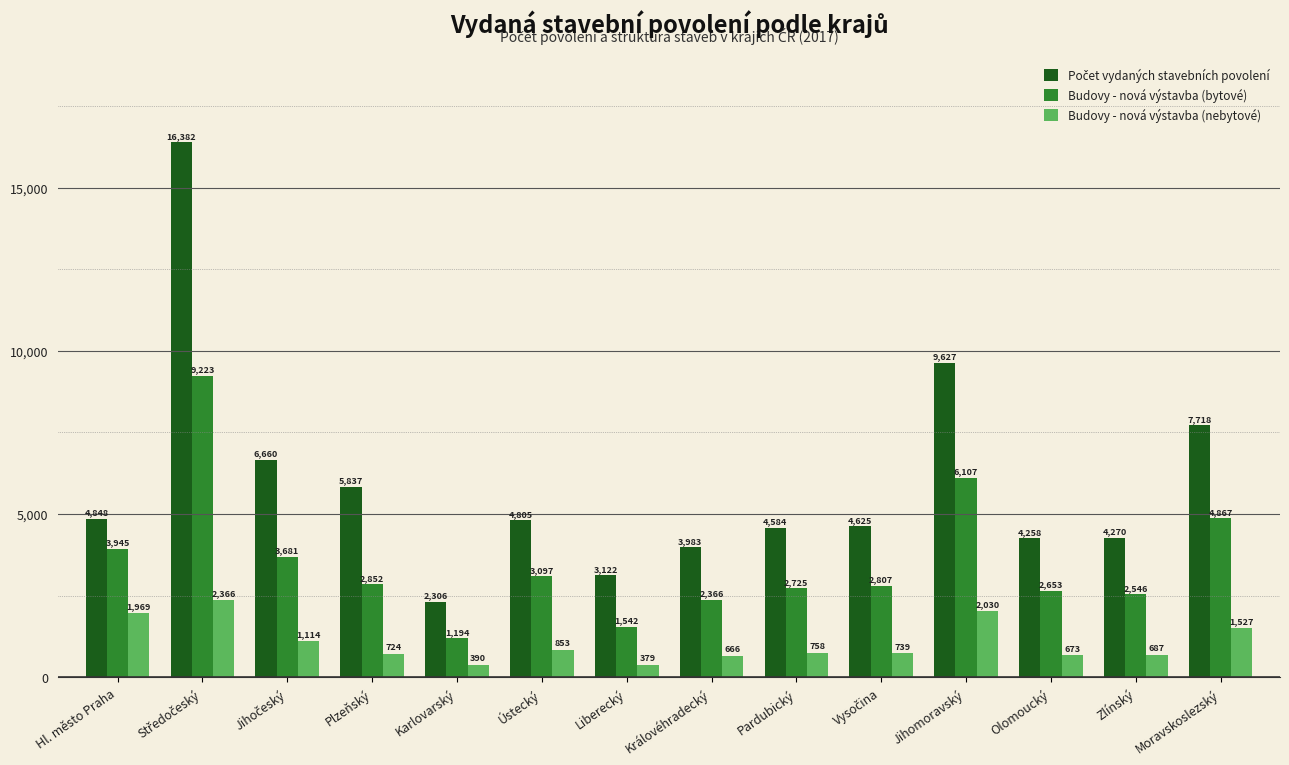

What is the total value across all series at Hl. město Praha?

10762